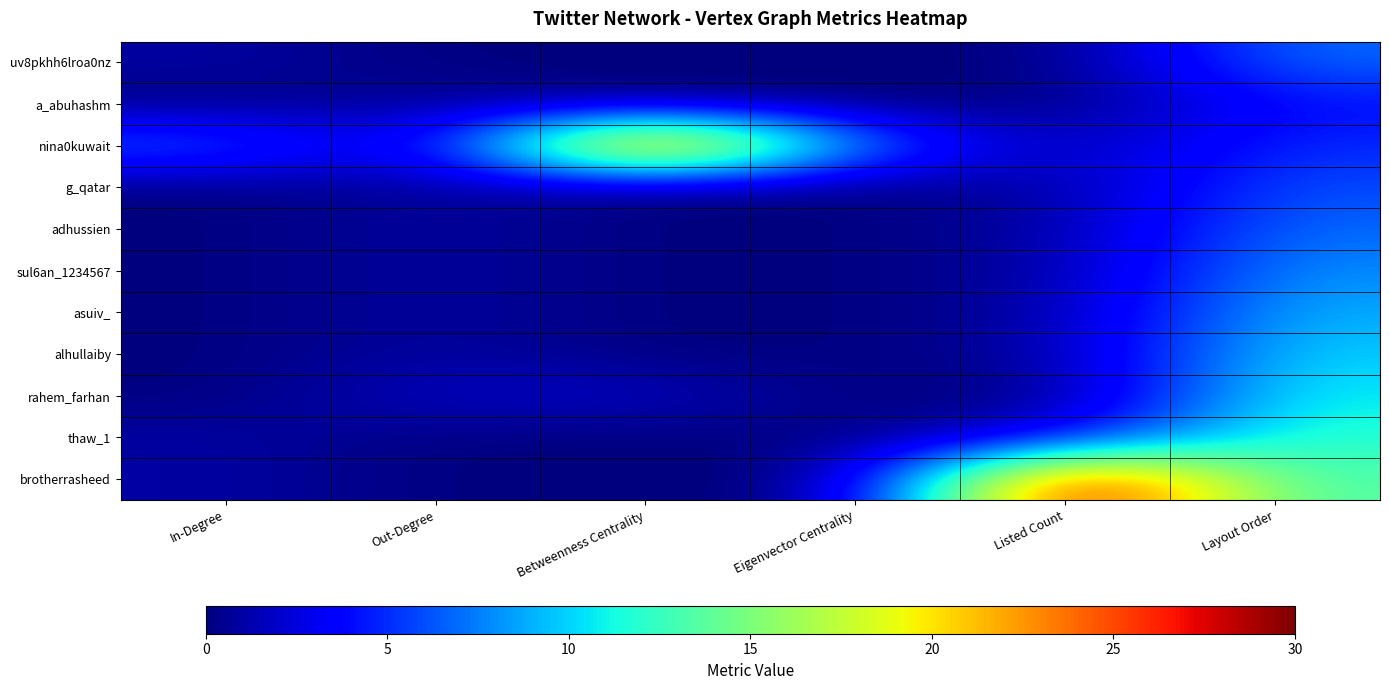

What is the maximum value shown in the chart?

30